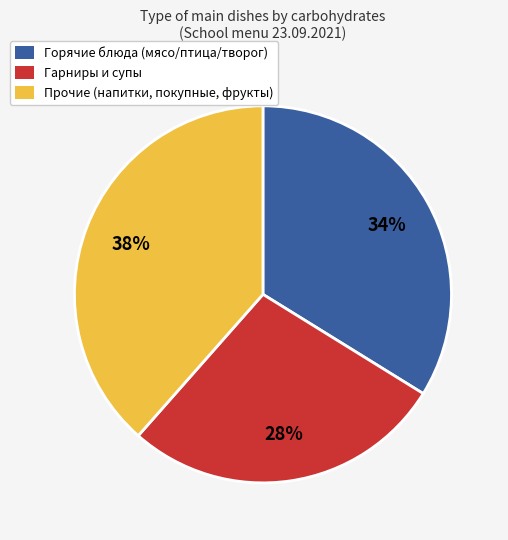

Is there a majority slice in this chart?

No